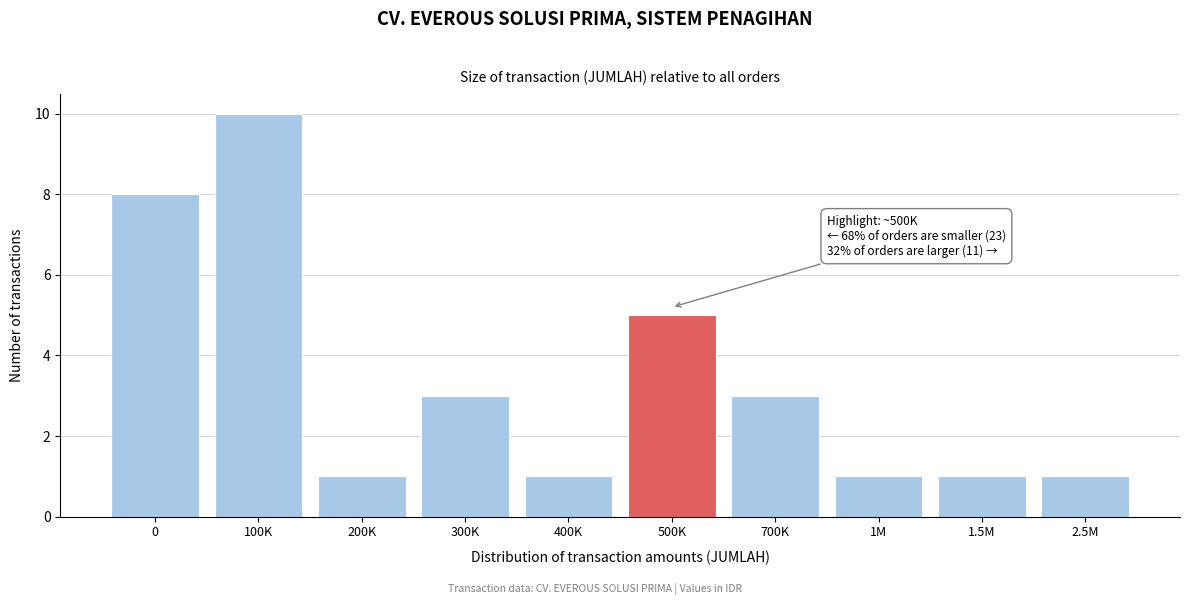

Reading right to left, list all the values displayed in this chart.

2.5M=1	1.5M=1	1M=1	700K=3	500K=5	400K=1	300K=3	200K=1	100K=10	0=8